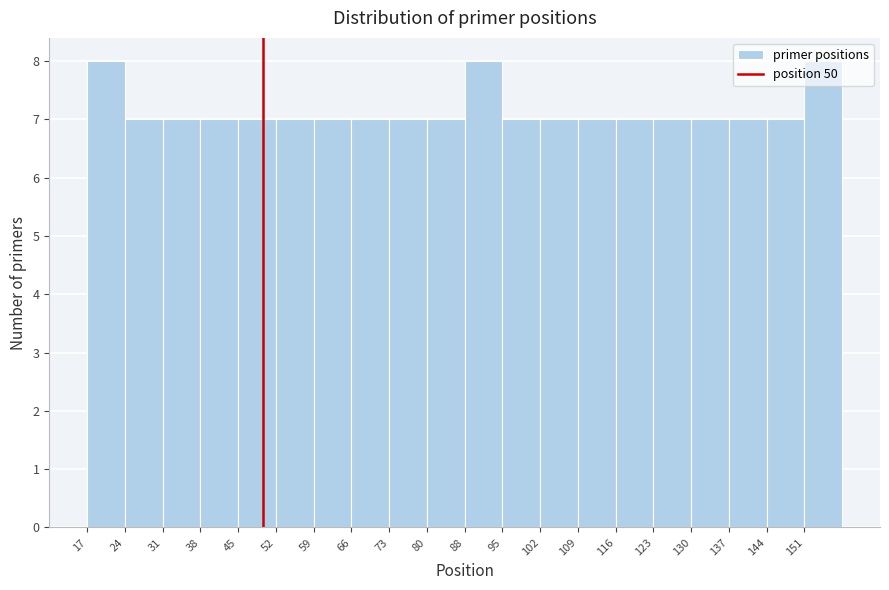

How tall is the bar that spans 17.0 to 24.1 on the x-axis? Neither the bar edges nor the heights are printed on the chart, so give them approximately, as read against the axes.

8